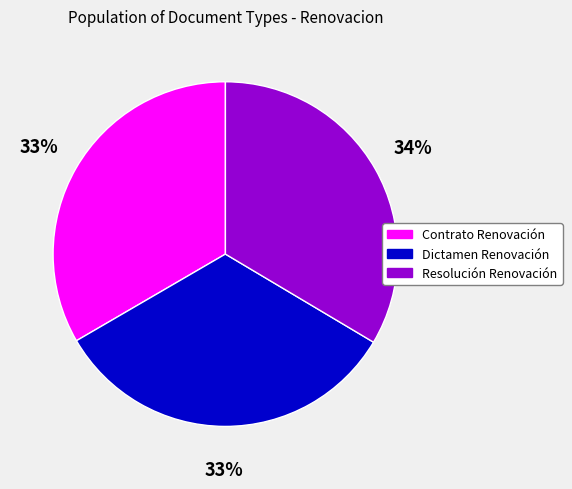

Combined, do Dictamen Renovación and Contrato Renovación account for over 50%?

Yes